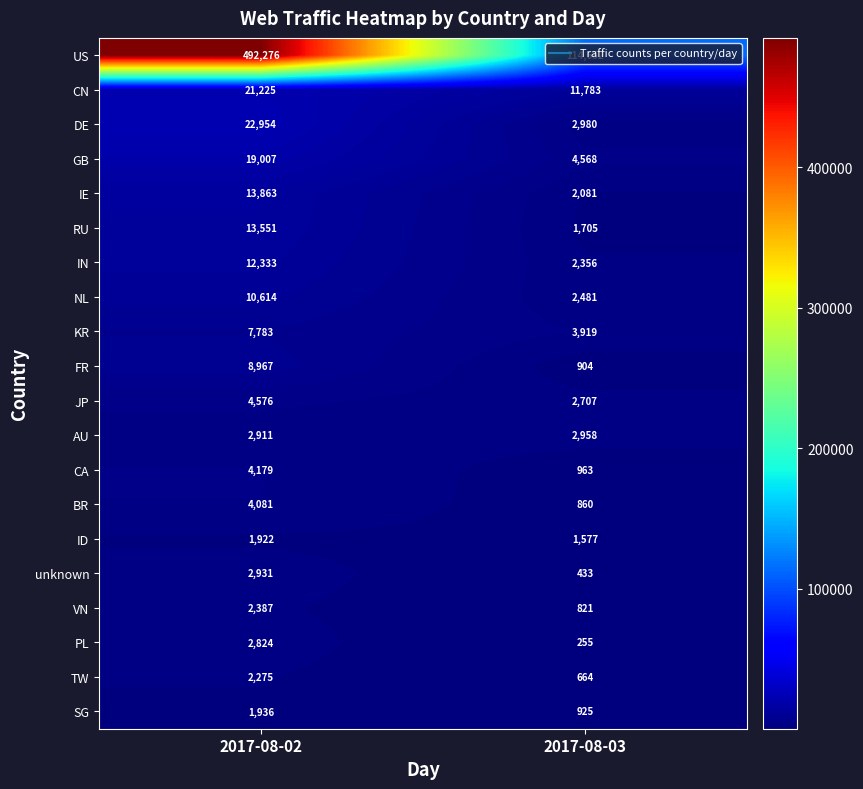

What is the sum of all JP values?

7283